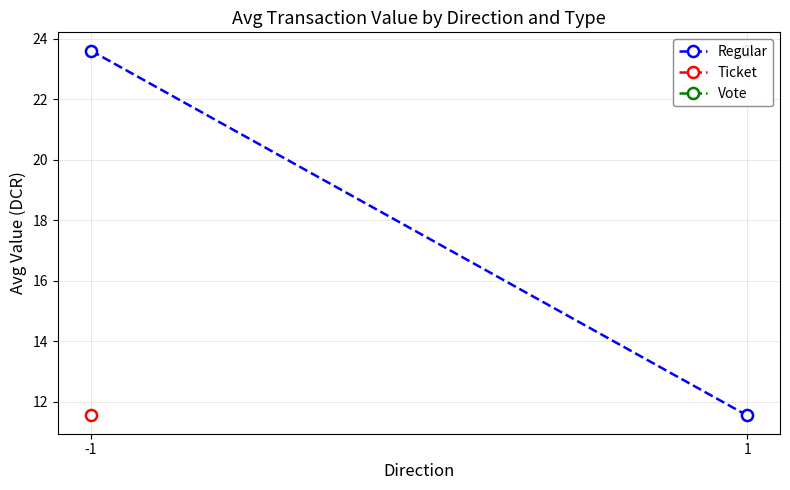

Reading right to left, transcribe all the data shown in this chart.

11.5	23.6